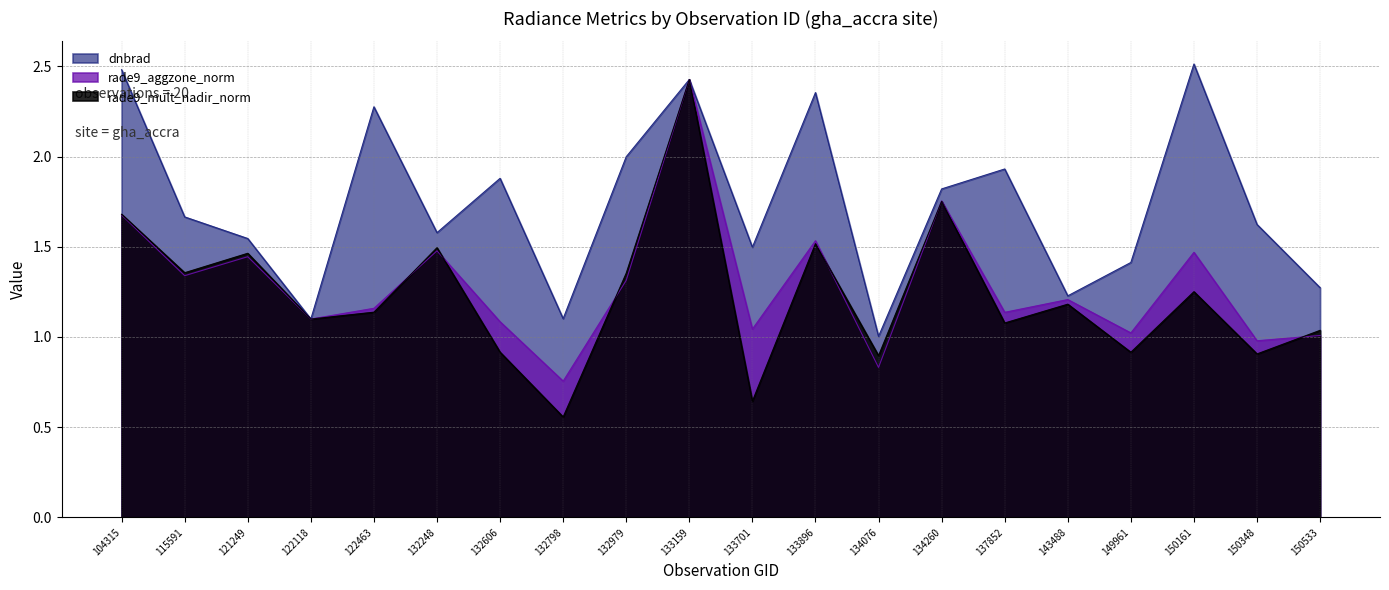

How many data points in rade9_mult_nadir_norm are less than 1?

6